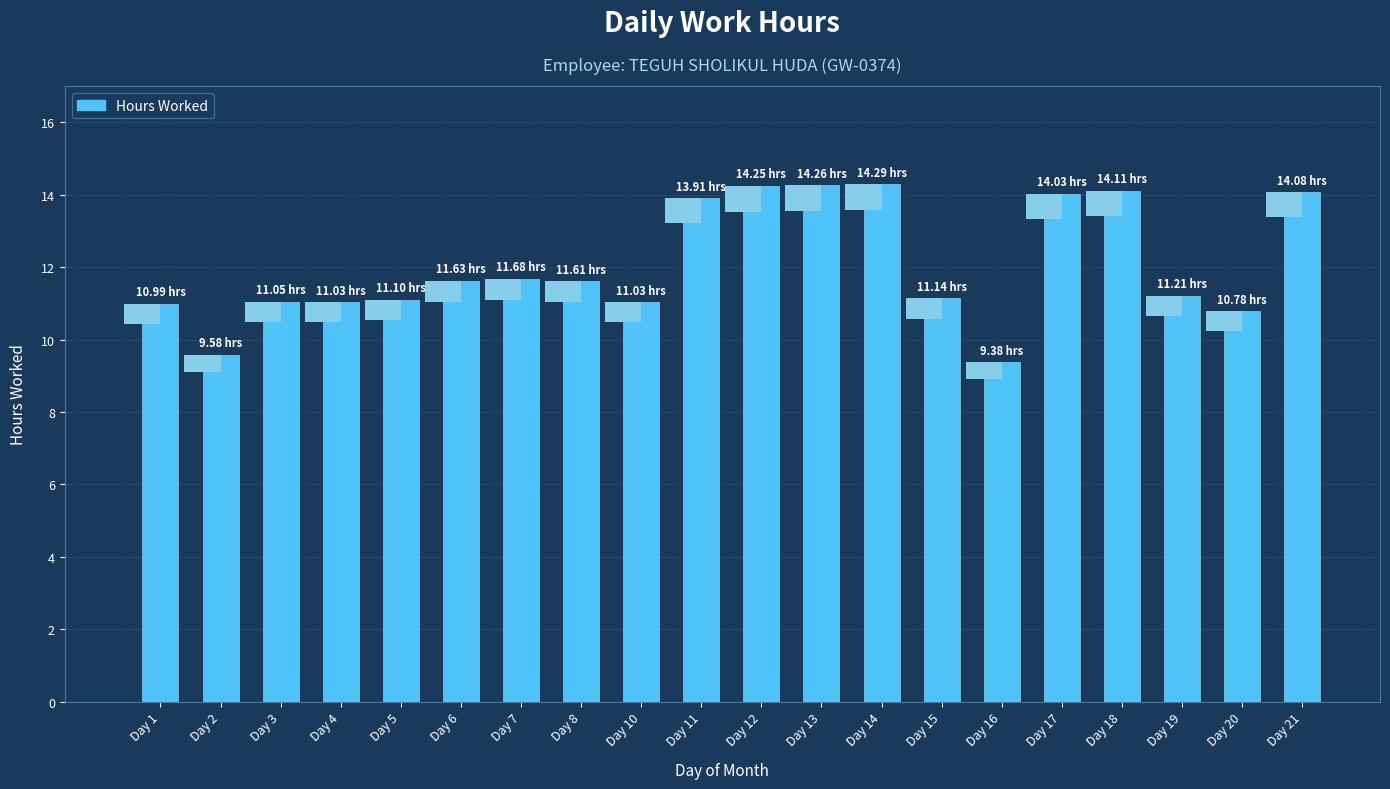

What is the smallest value displayed?

9.4